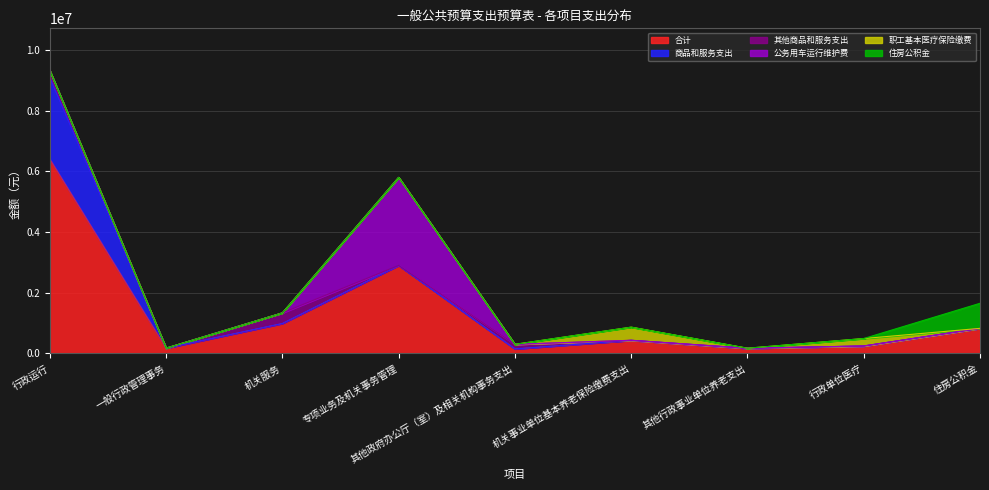

What are all the series names shown in the legend?

合计, 商品和服务支出, 其他商品和服务支出, 公务用车运行维护费, 职工基本医疗保险缴费, 住房公积金